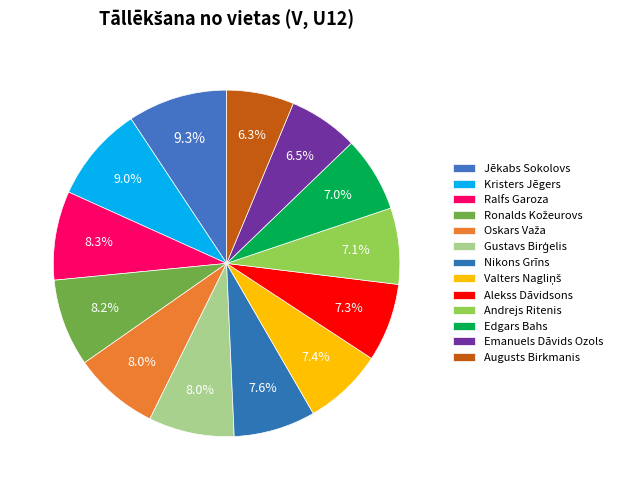

What percentage do Nikons Grīns and Valters Nagliņš together represent?

15.1%